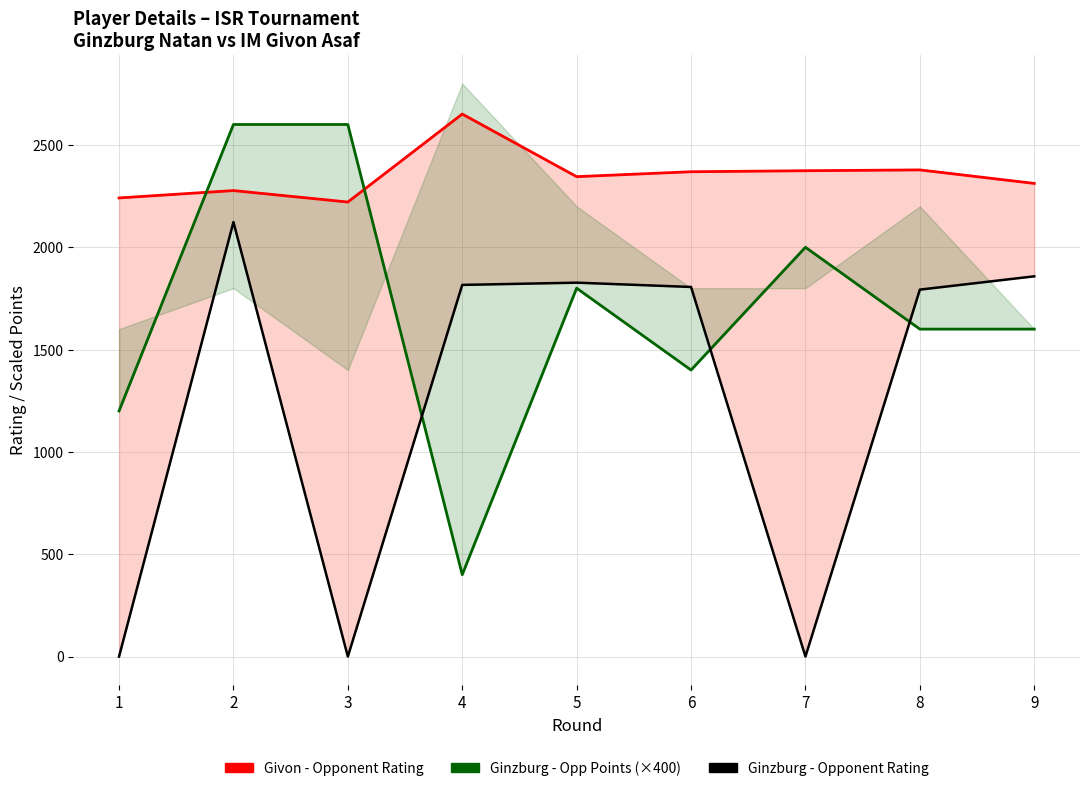

Is the value of Ginzburg - Opp Points (×400) at 9 greater than the value of Givon - Opponent Rating at 5?

No